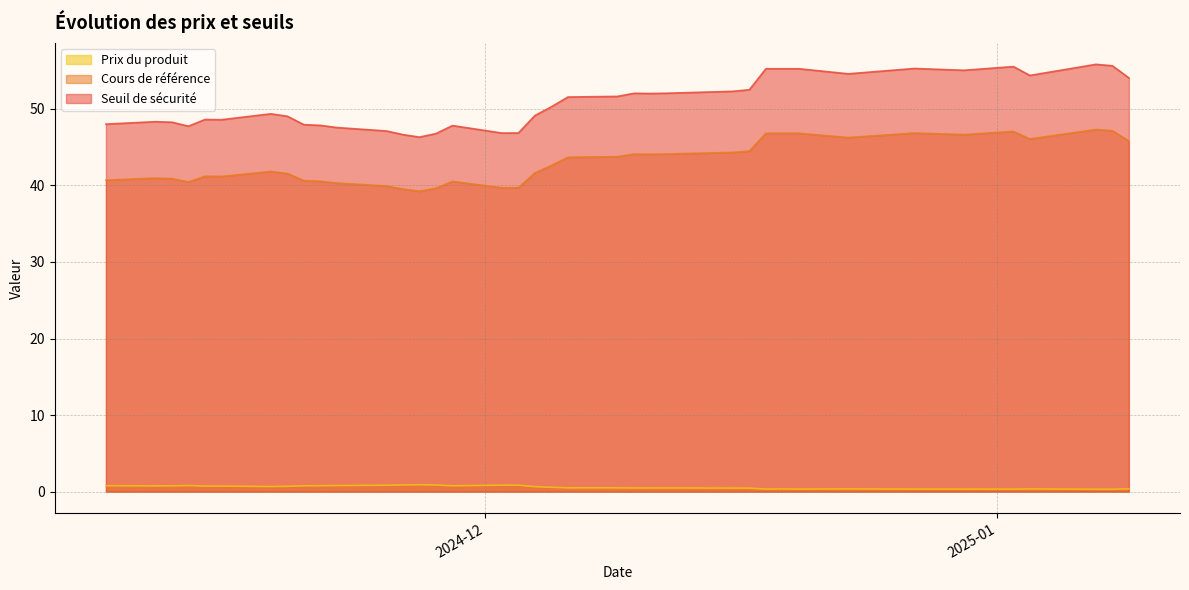

True or false: Prix du produit has a value of 0.3 at 2025-01-06.

True